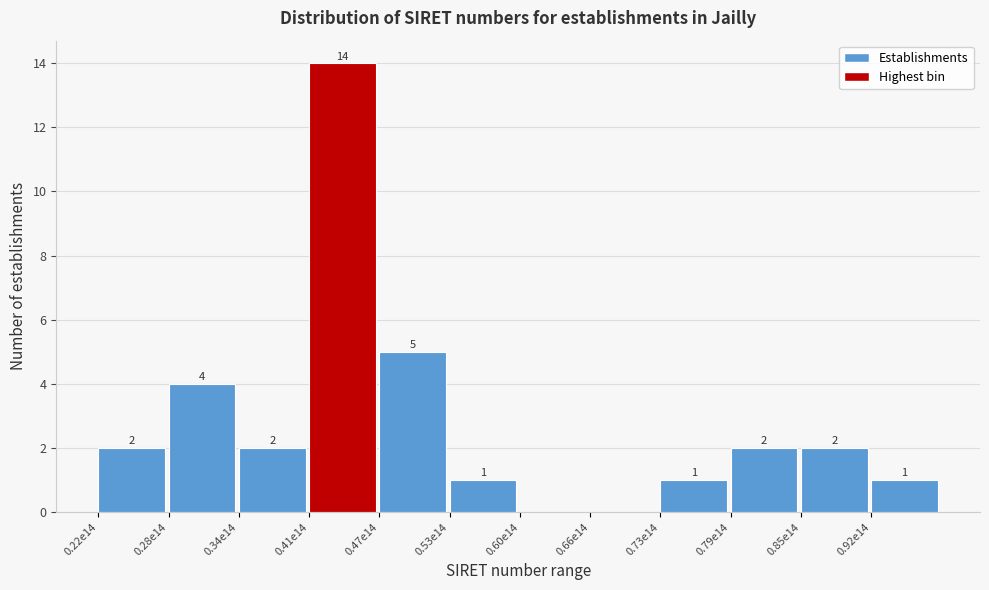

Reading left to right, extract all data points from this chart.

0.22e14=2	0.28e14=4	0.34e14=2	0.41e14=14	0.47e14=5	0.53e14=1	0.60e14=0	0.66e14=0	0.73e14=1	0.79e14=2	0.85e14=2	0.92e14=1